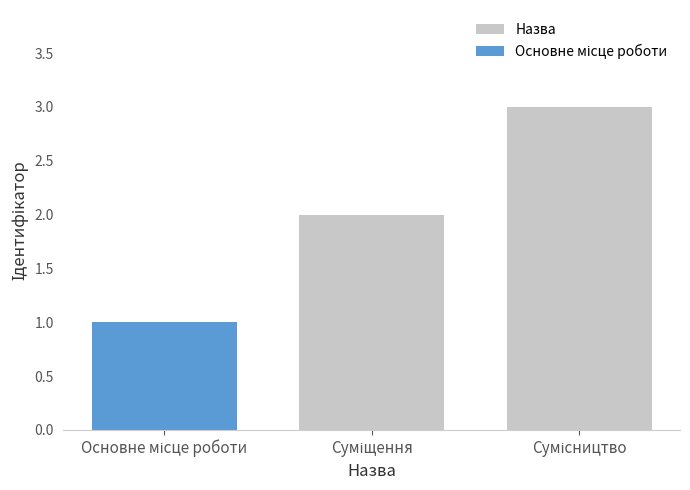

What is the sum of all Назва values?

5